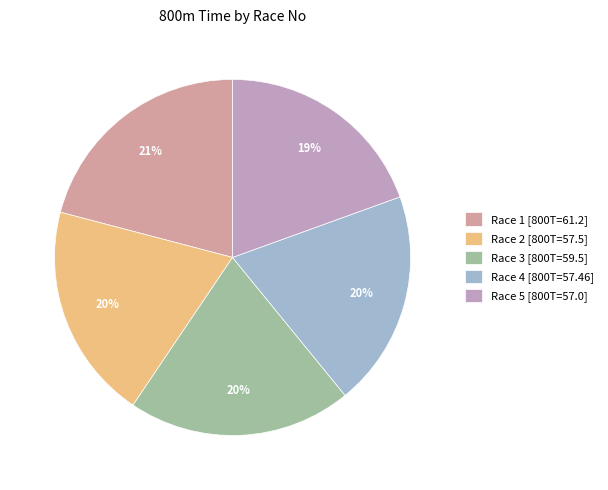

What is the largest slice in the pie chart?

Race 1 [800T=61.2]